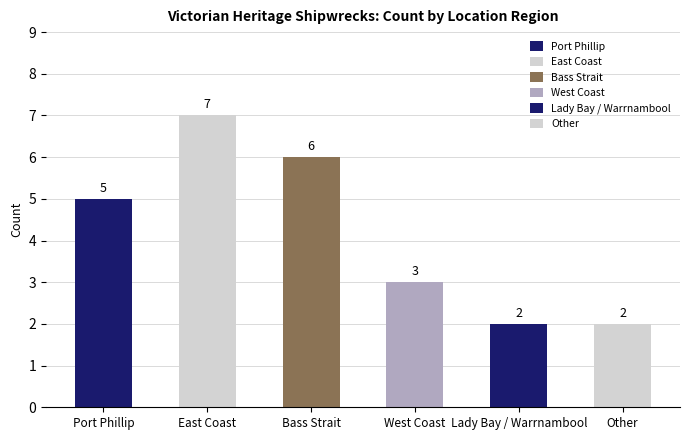

What position from the left is Bass Strait?

3